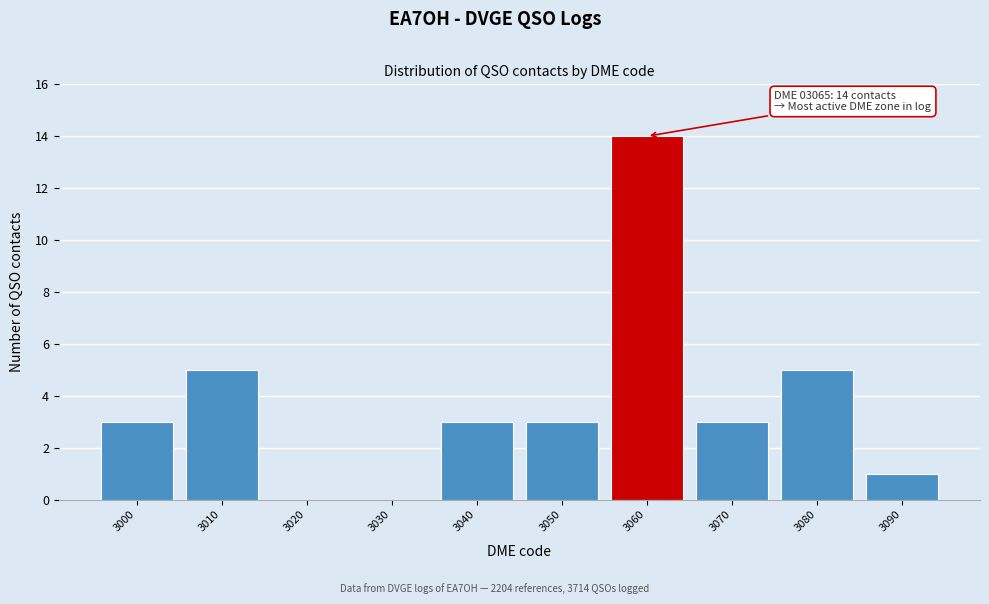

Reading right to left, transcribe all the data shown in this chart.

3090=1	3080=5	3070=3	3060=14	3050=3	3040=3	3030=0	3020=0	3010=5	3000=3